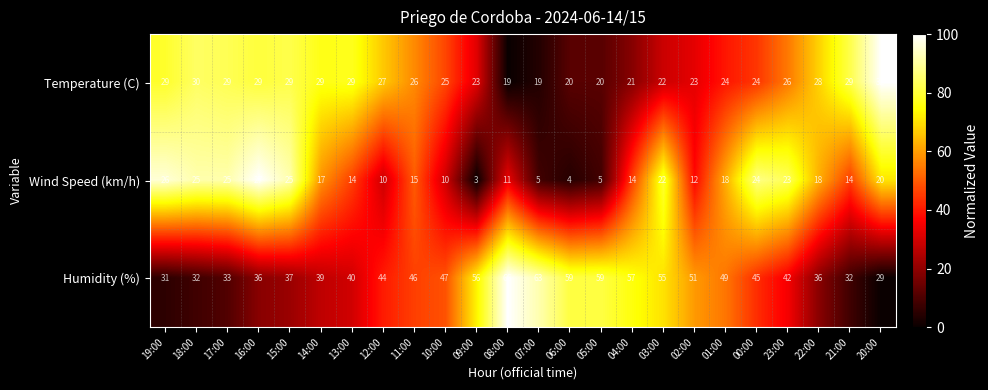

Which series has the widest spread of values?

Humidity (%)